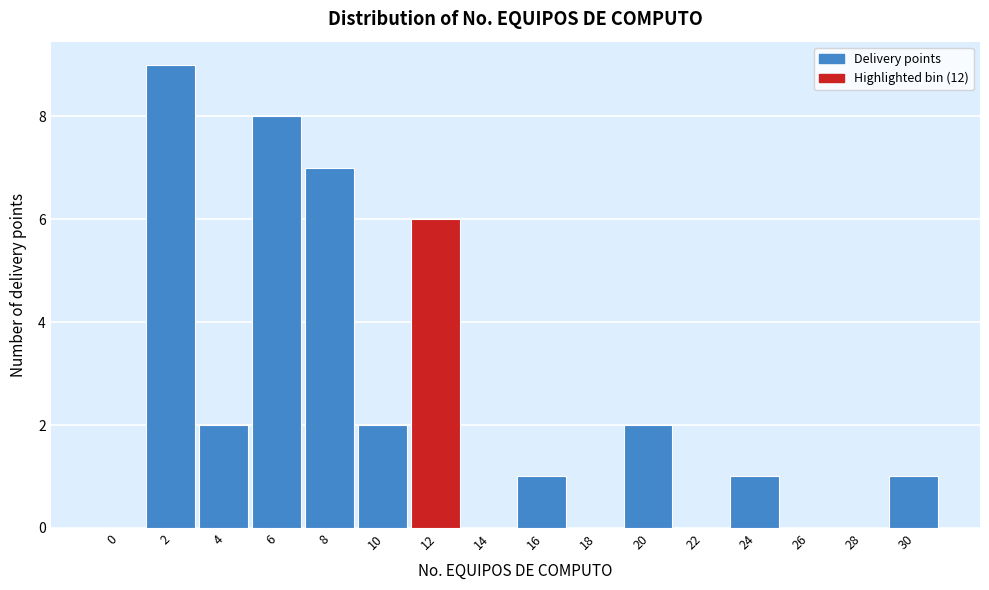

Reading right to left, list all the values displayed in this chart.

30=1	28=0	26=0	24=1	22=0	20=2	18=0	16=1	14=0	12=6	10=2	8=7	6=8	4=2	2=9	0=0